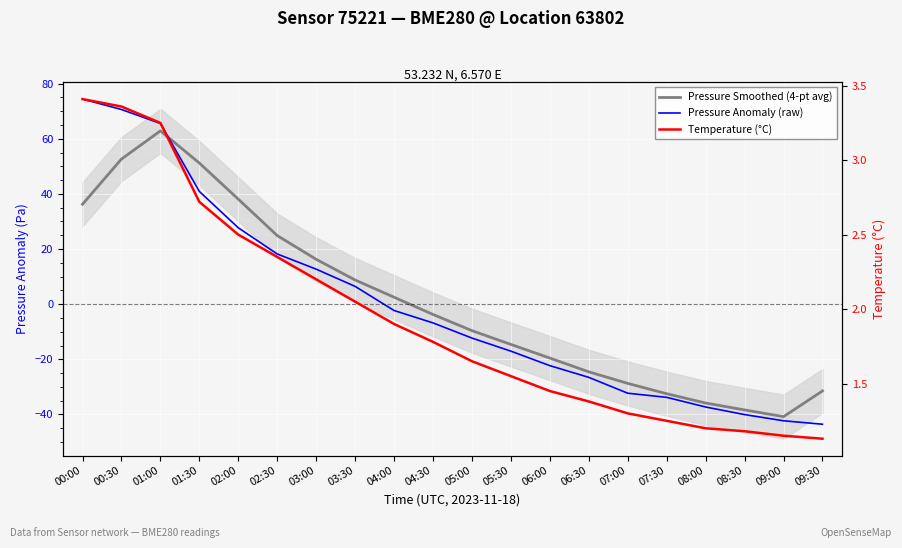

Is this an area chart (filled region under the line)?

No